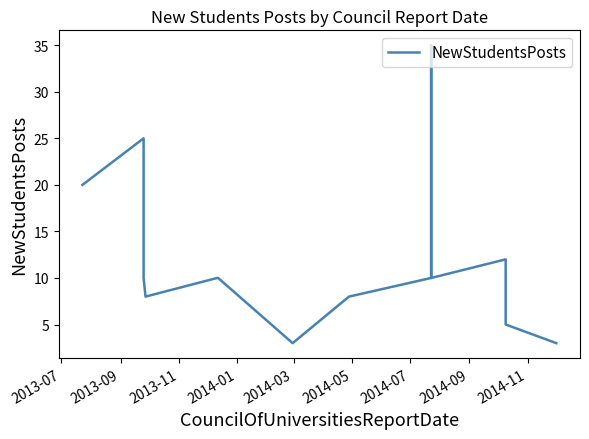

What position from the left is 2013-07?

1